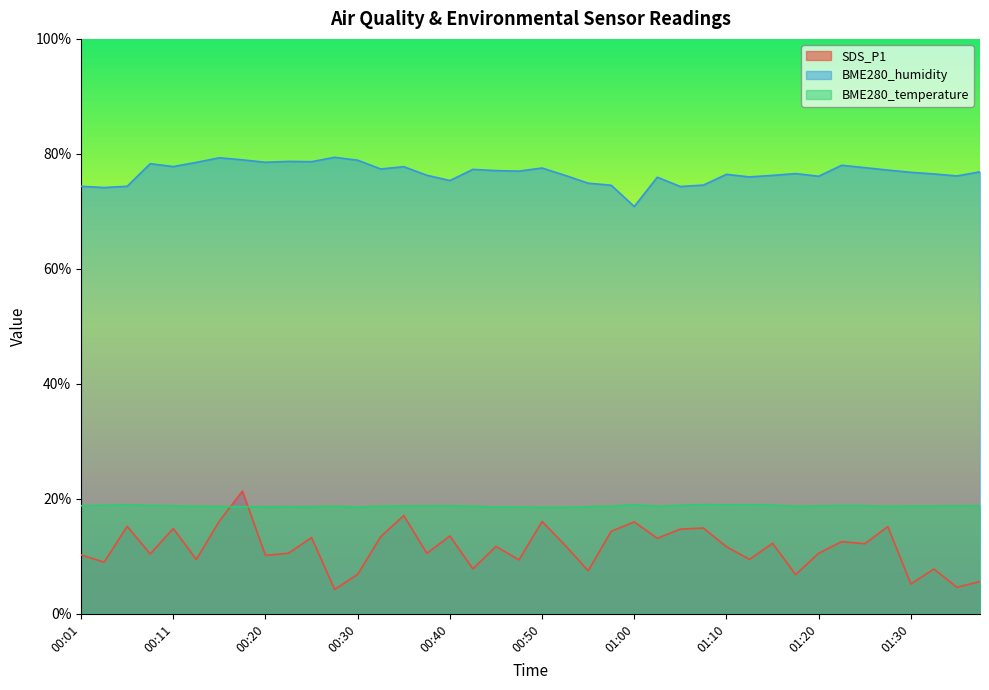

What is the value of the BME280_temperature point at the 22nd from the left?

18.5